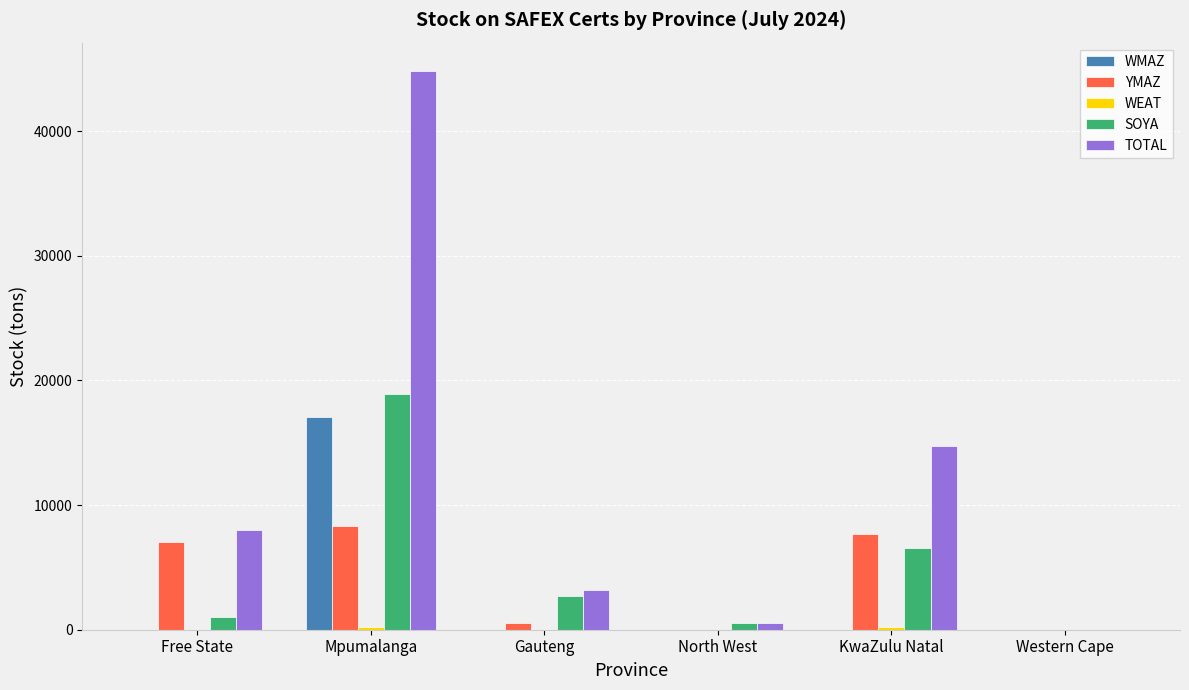

What is the spread (max minus min) of values at Gauteng?

3200